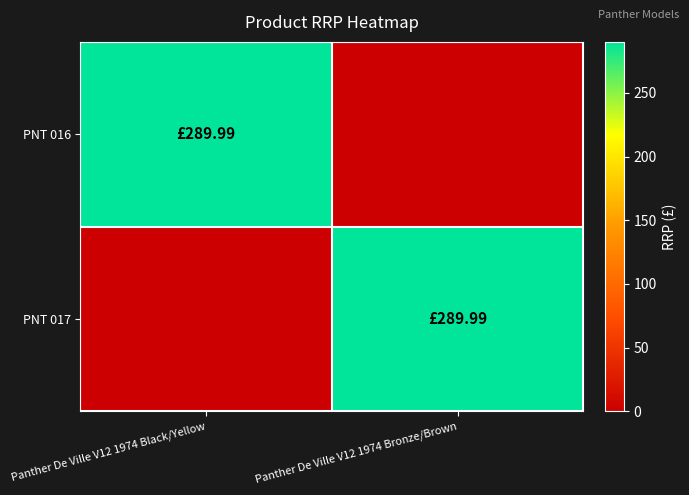

Reading right to left, list all the values displayed in this chart.

PNT 016: Panther De Ville V12 1974 Bronze/Brown=0.0	Panther De Ville V12 1974 Black/Yellow=290.0
PNT 017: Panther De Ville V12 1974 Bronze/Brown=290.0	Panther De Ville V12 1974 Black/Yellow=0.0